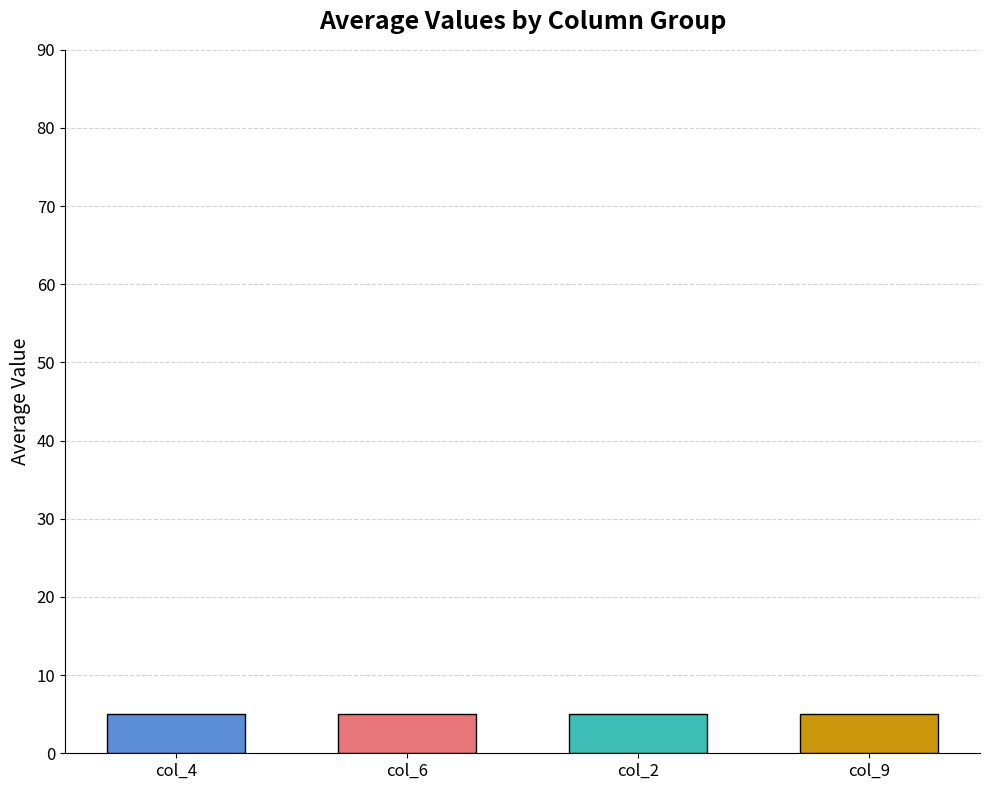

Is it true that col_6 equals 1 at 12?

False